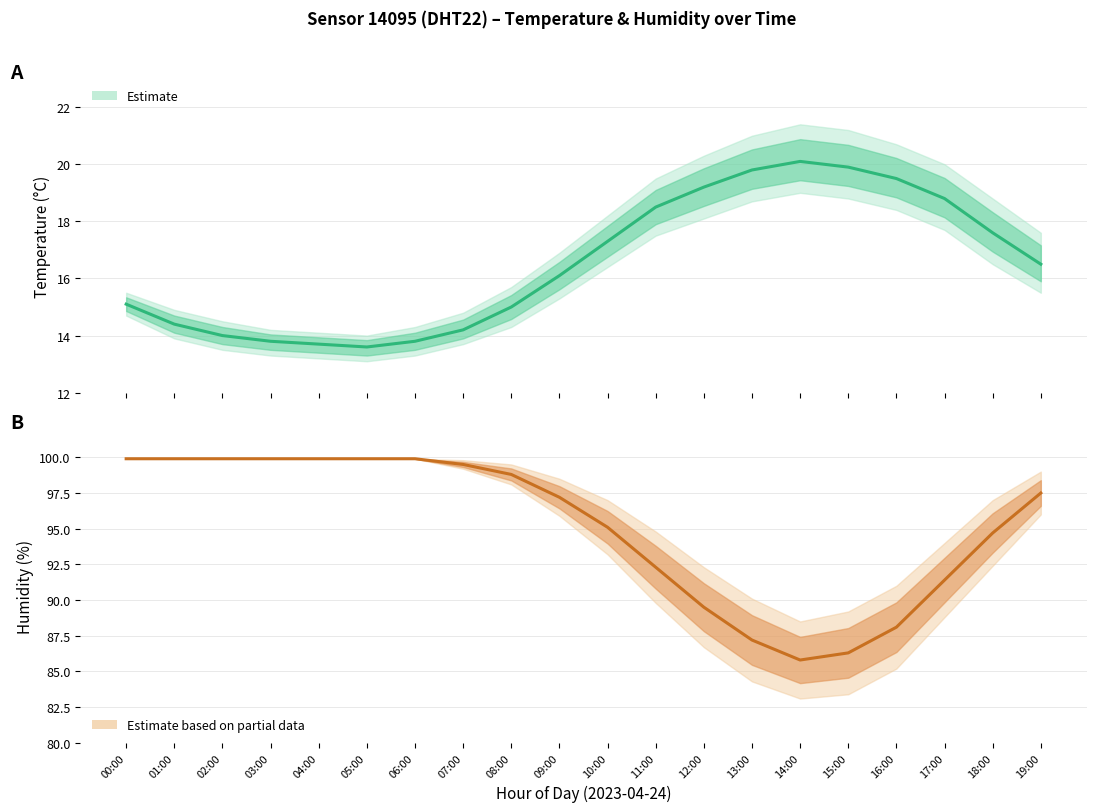

Which series has the largest range (max minus min)?

humidity